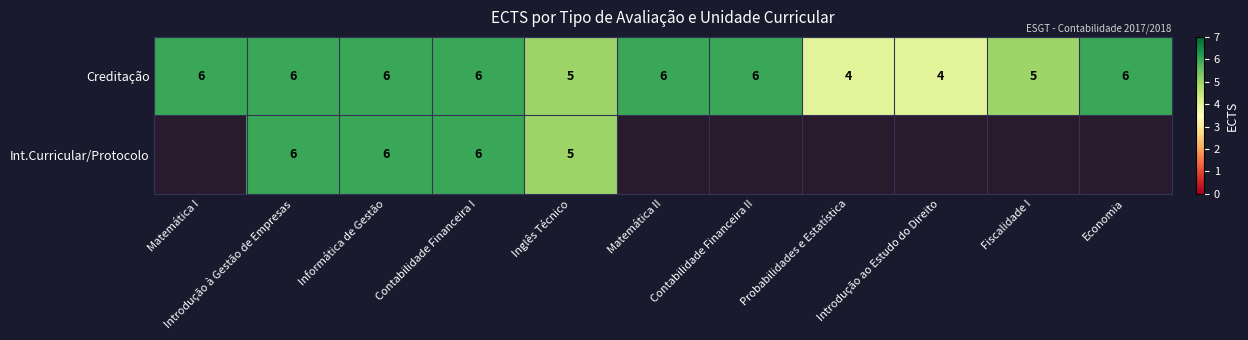

At how many categories does at least one series exceed 5?

7